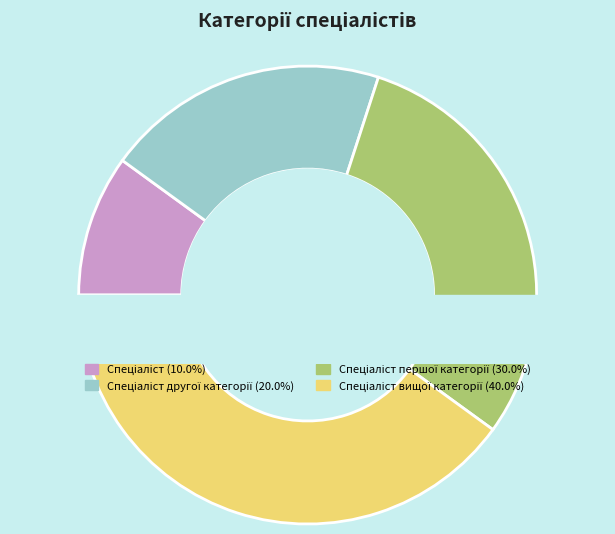

True or false: Спеціаліст вищої категорії accounts for 50% of the total.

False